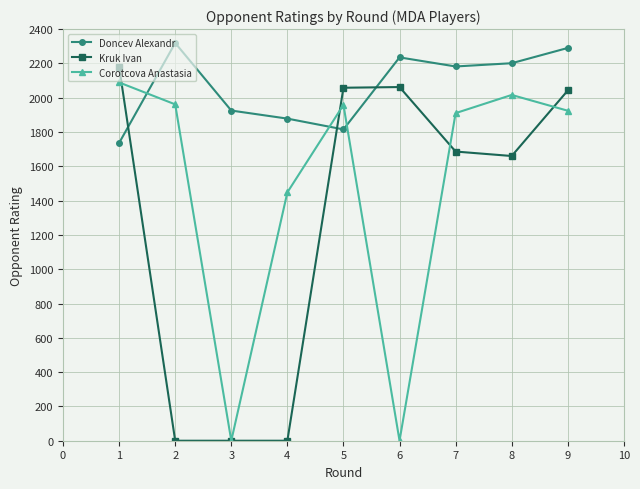

Where do Kruk Ivan and Doncev Alexandr first cross each other?

1 and 2